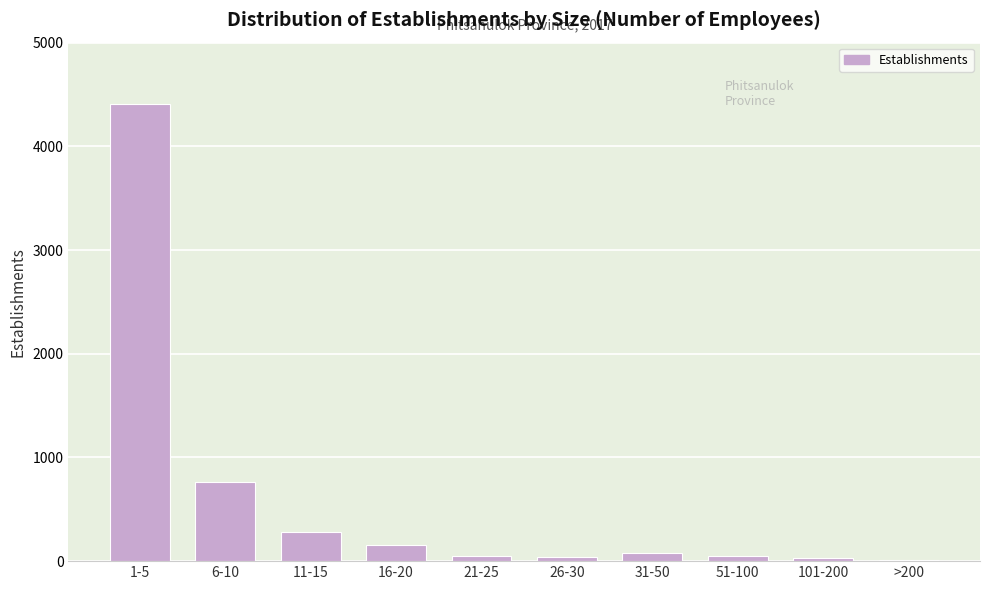

The value at 6-10 is 763. True or false?

True